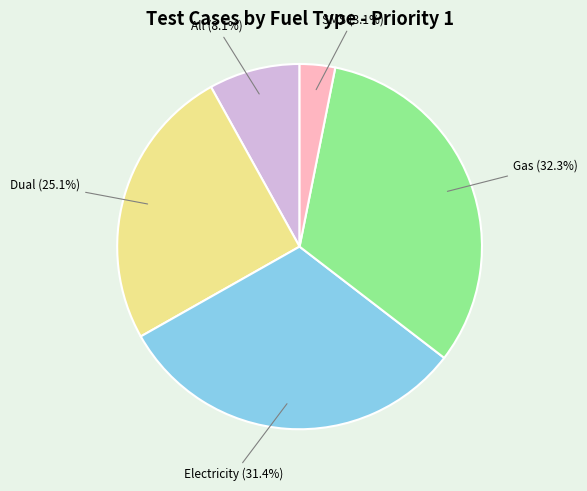

Count the number of slices in the pie.

5